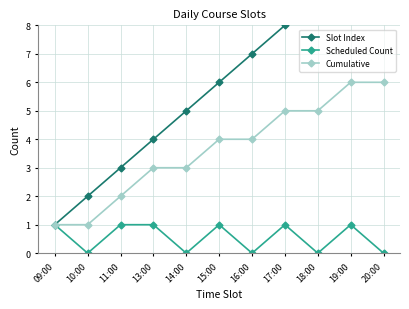

Reading left to right, what are all the values shown in this chart?

Slot Index: 1	2	3	4	5	6	7	8	9	10	11
Scheduled Count: 1	0	1	1	0	1	0	1	0	1	0
Cumulative: 1	1	2	3	3	4	4	5	5	6	6